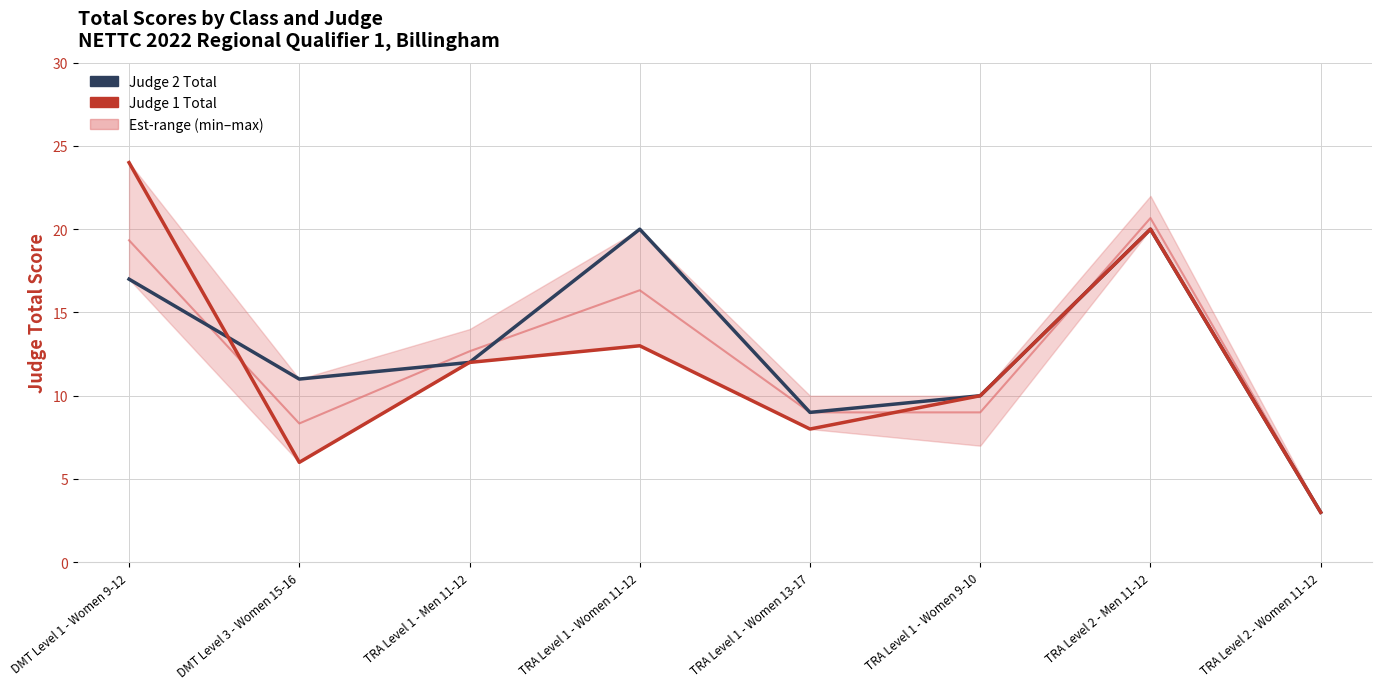

Between which two adjacent categories do Judge 2 Total and Judge 1 Total first intersect?

DMT Level 1 - Women 9-12 and DMT Level 3 - Women 15-16